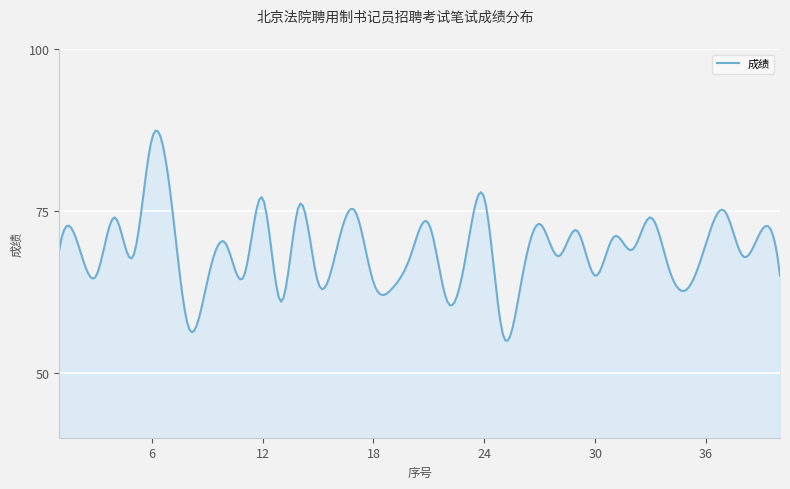

What is the maximum value shown in the chart?

87.4